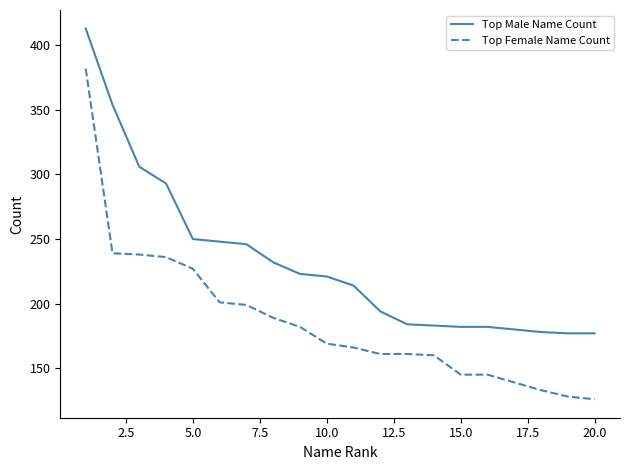

What is the greatest value displayed?

413